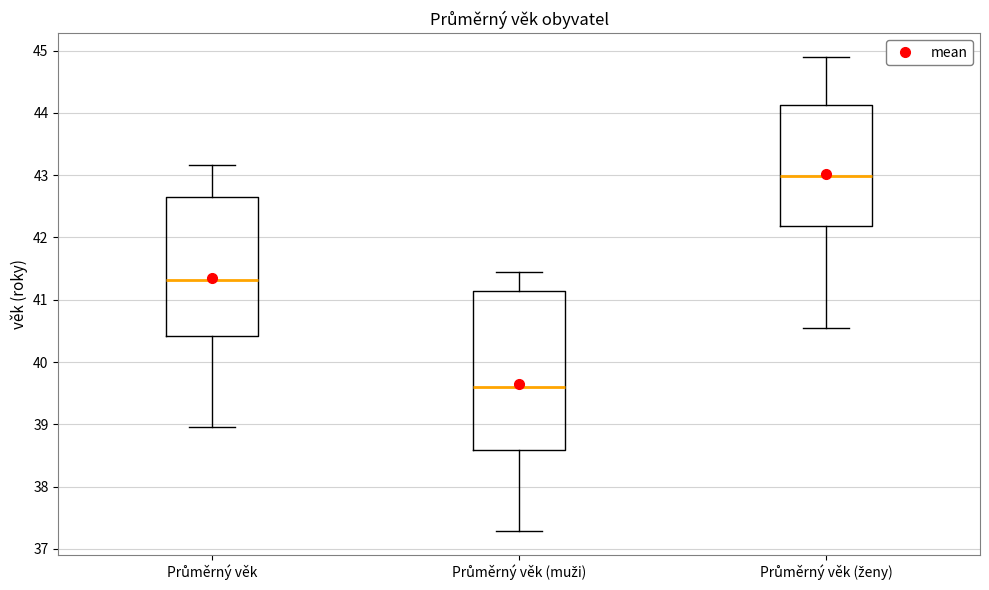

Where does the upper whisker of the box for Průměrný věk end on the y-axis? The values are not printed on the chart, so give them approximately, as read against the axis.

43.2